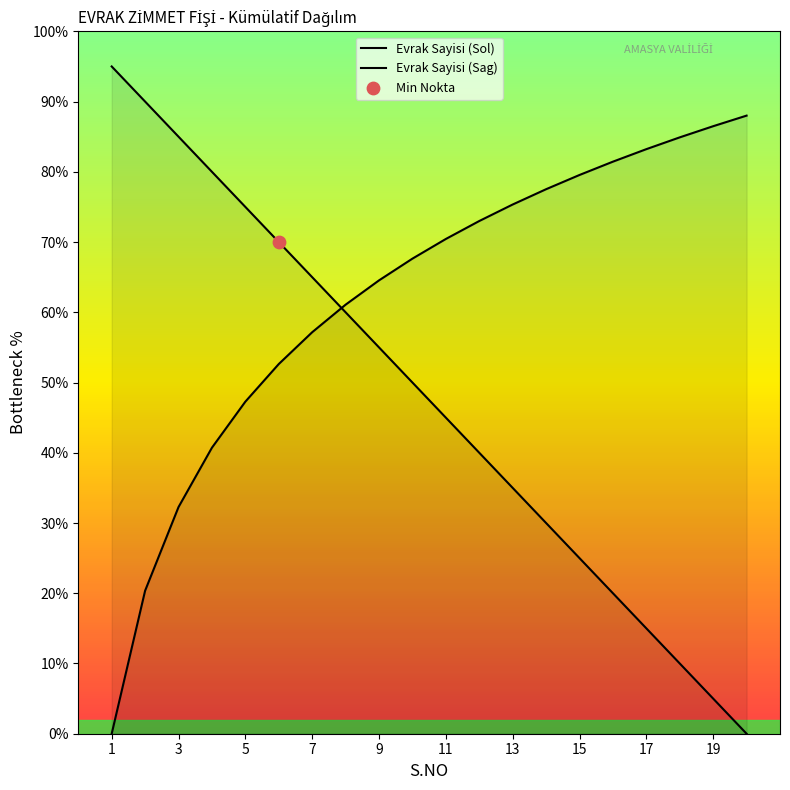

Which series contains the lowest Y value?

Evrak Sayisi (Sol)